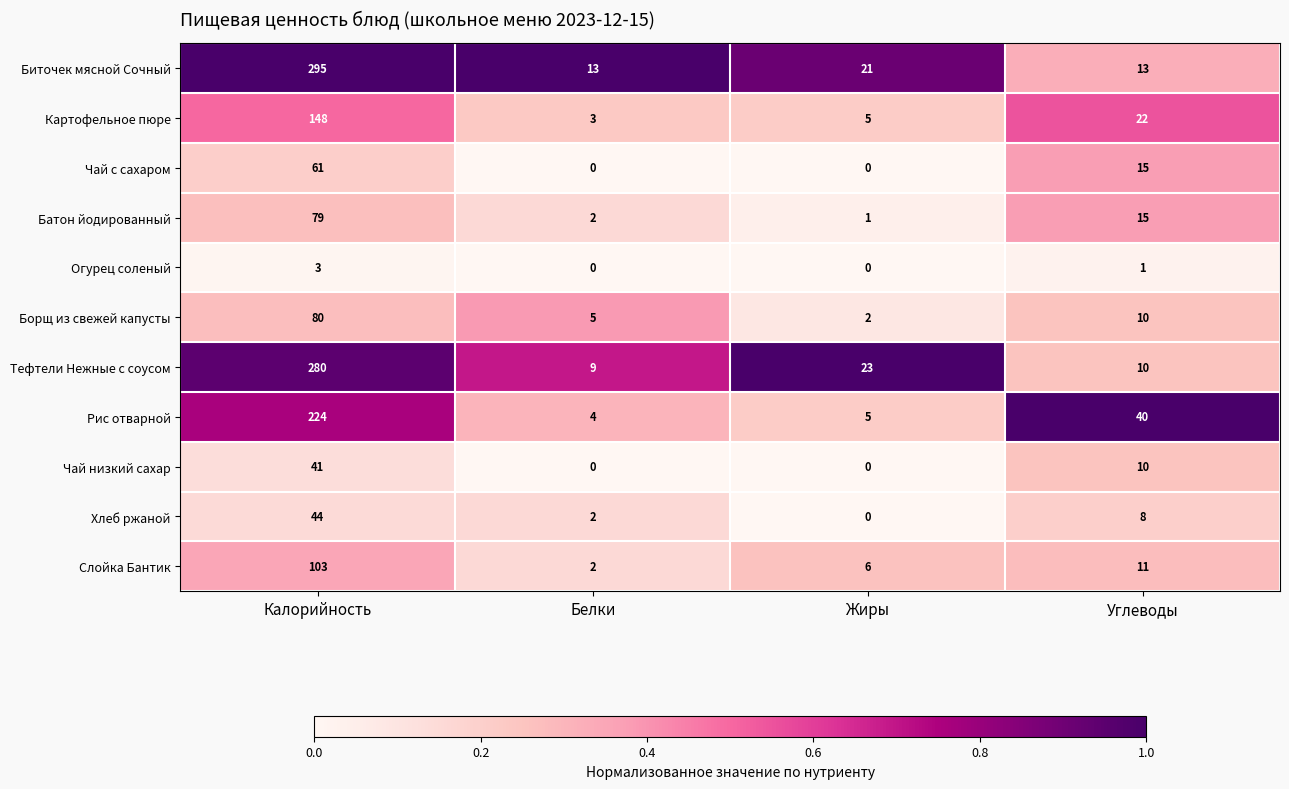

Rank the series by their maximum value, from lowest to highest.

Огурец соленый, Чай низкий сахар, Хлеб ржаной, Чай с сахаром, Батон йодированный, Борщ из свежей капусты, Слойка Бантик, Картофельное пюре, Рис отварной, Тефтели Нежные с соусом, Биточек мясной Сочный